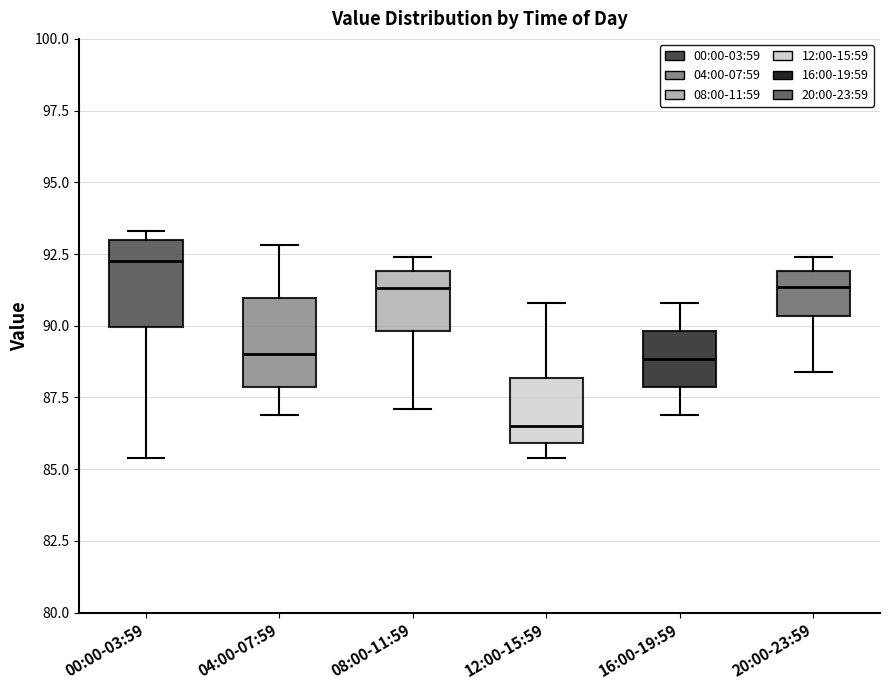

Where is the lower edge of the box for 08:00-11:59 on the y-axis? The values are not printed on the chart, so give them approximately, as read against the axis.

90.0